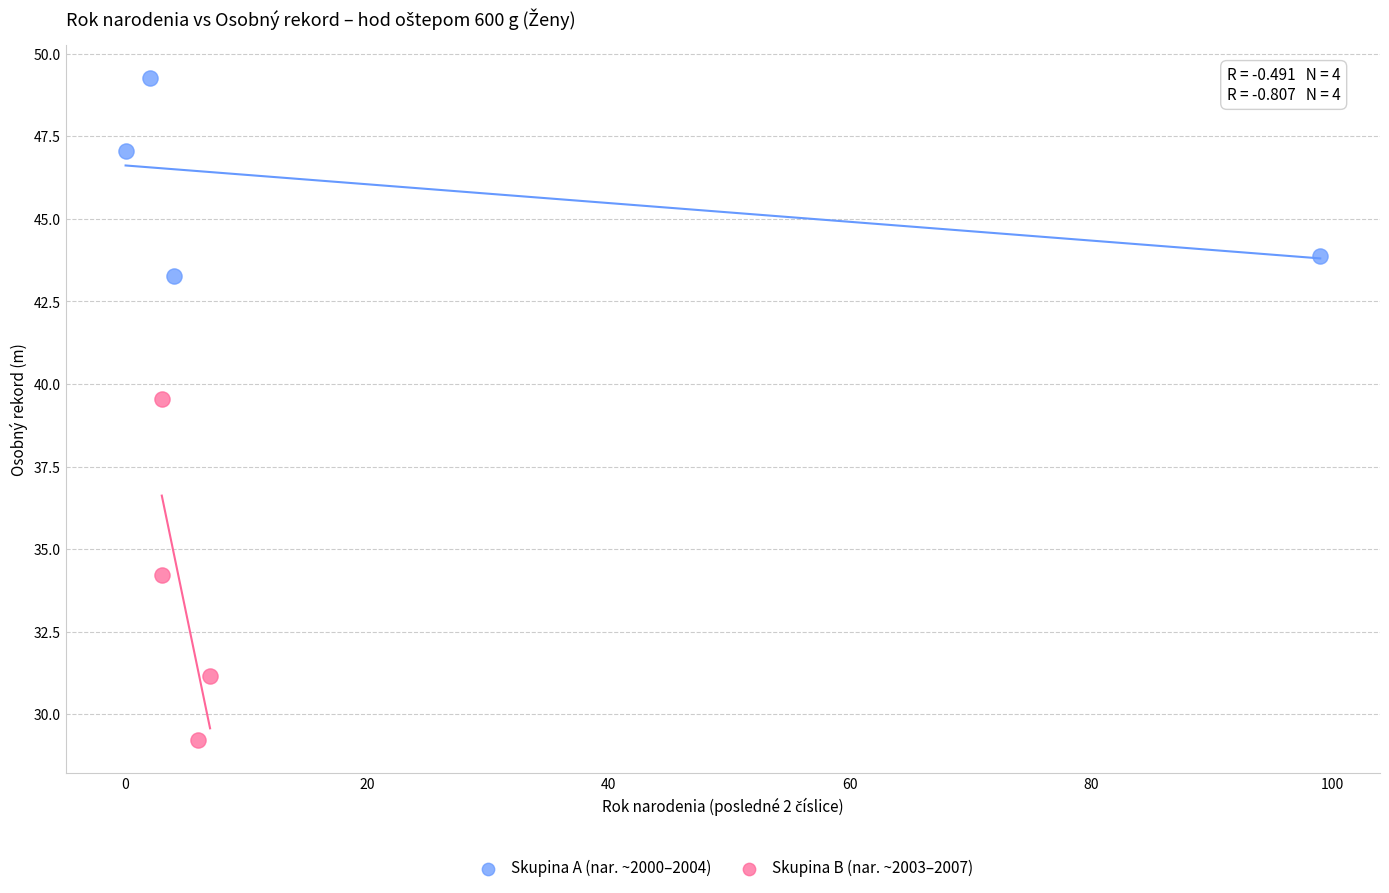

What are all the series names shown in the legend?

Skupina A (nar. ~2000–2004), Skupina B (nar. ~2003–2007)